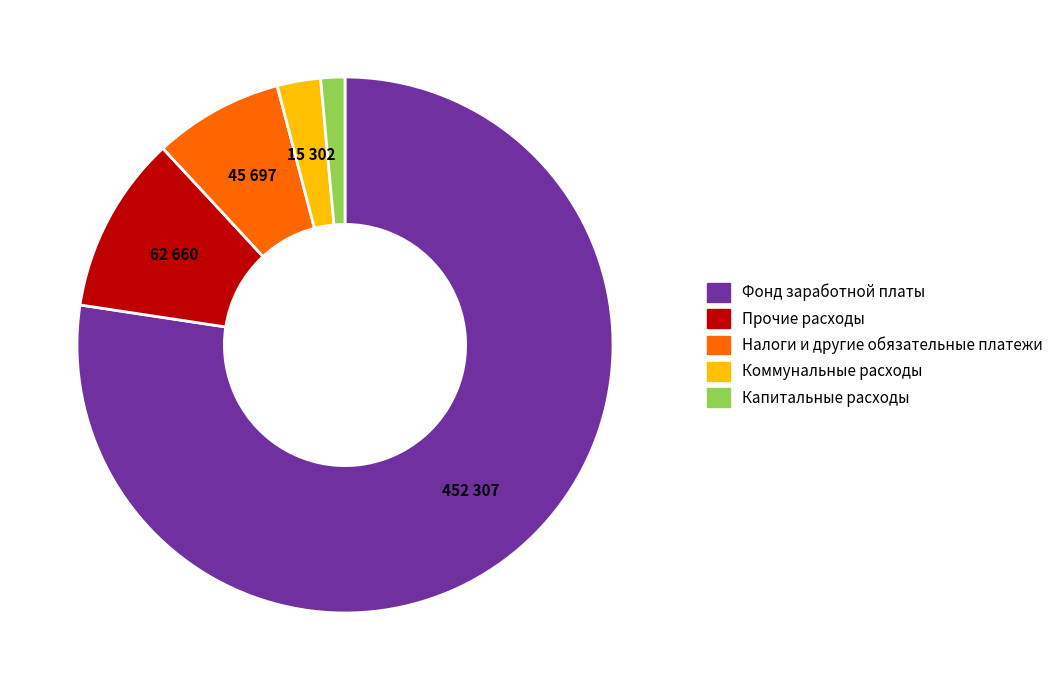

Is there any slice that represents more than half of the pie?

Yes